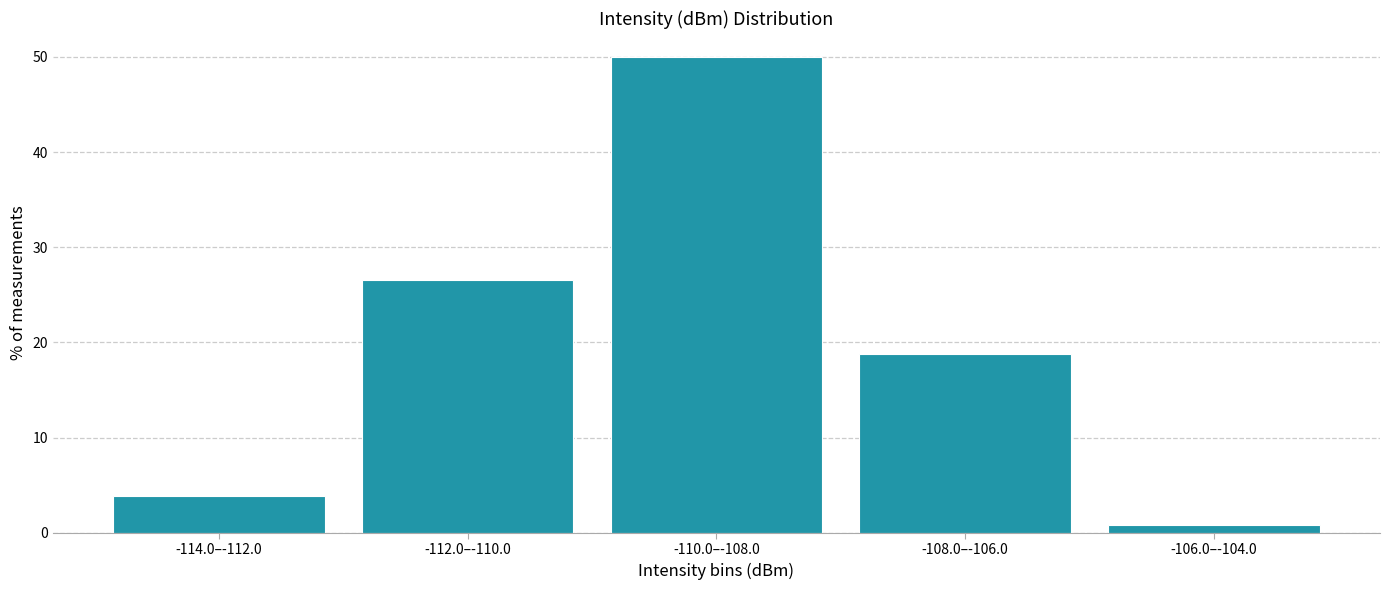

Reading left to right, list all the values displayed in this chart.

3.9	26.6	50.0	18.8	0.8